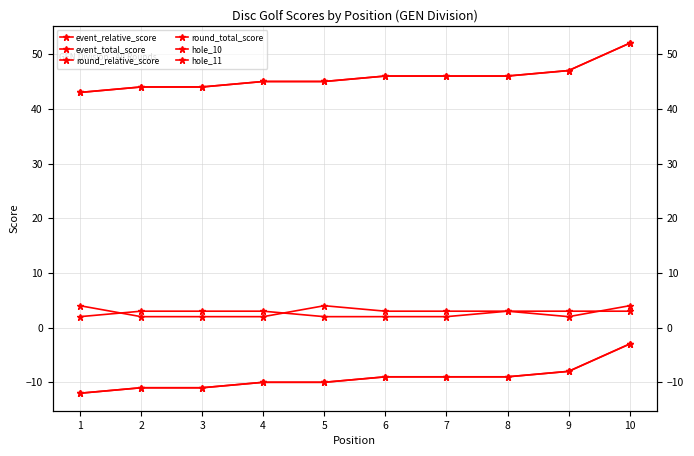

Reading right to left, extract all data points from this chart.

event_relative_score: -3	-8	-9	-9	-9	-10	-10	-11	-11	-12
event_total_score: 52	47	46	46	46	45	45	44	44	43
round_relative_score: -3	-8	-9	-9	-9	-10	-10	-11	-11	-12
round_total_score: 52	47	46	46	46	45	45	44	44	43
hole_10: 4	2	3	2	2	2	3	3	3	2
hole_11: 3	3	3	3	3	4	2	2	2	4